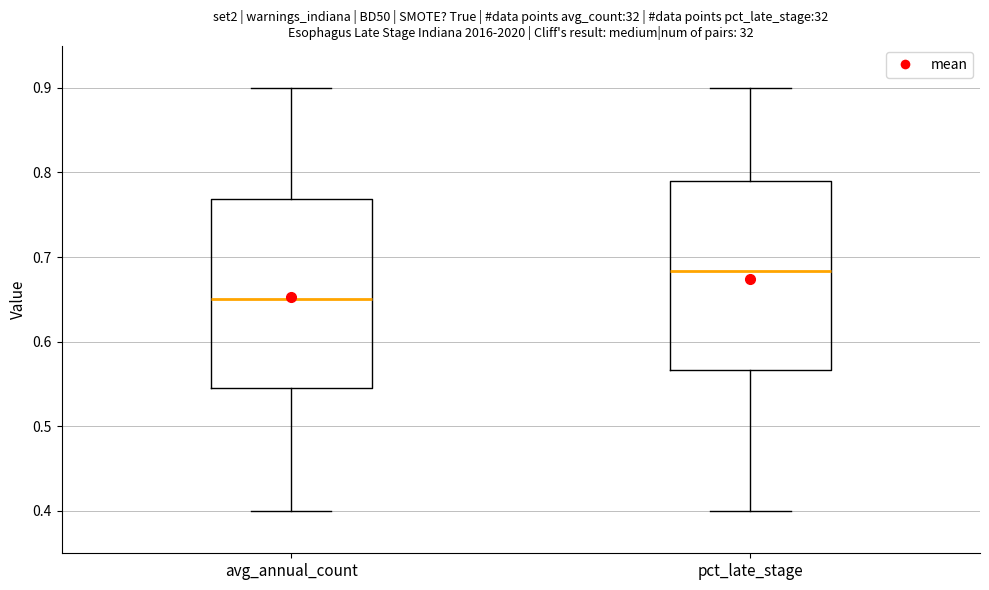

Reading left to right, read every box against the y-axis: the position of its median line, the range the box covers, and the ends of its whiskers. The values are not printed on the chart, so give them approximately, as read against the axis.

avg_annual_count: median 0.65, box 0.55 to 0.77, whiskers 0.40 to 0.90
pct_late_stage: median 0.68, box 0.57 to 0.79, whiskers 0.40 to 0.90